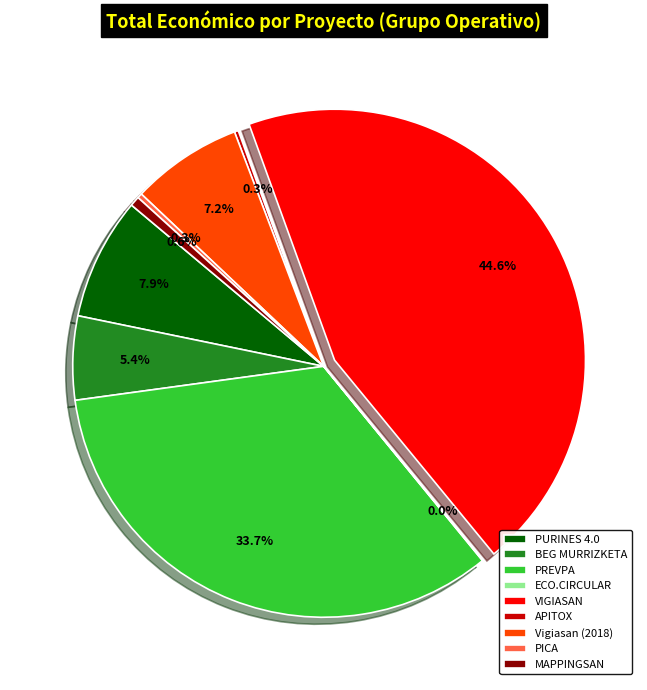

Combined, what portion of the pie is VIGIASAN and PICA?

44.9%